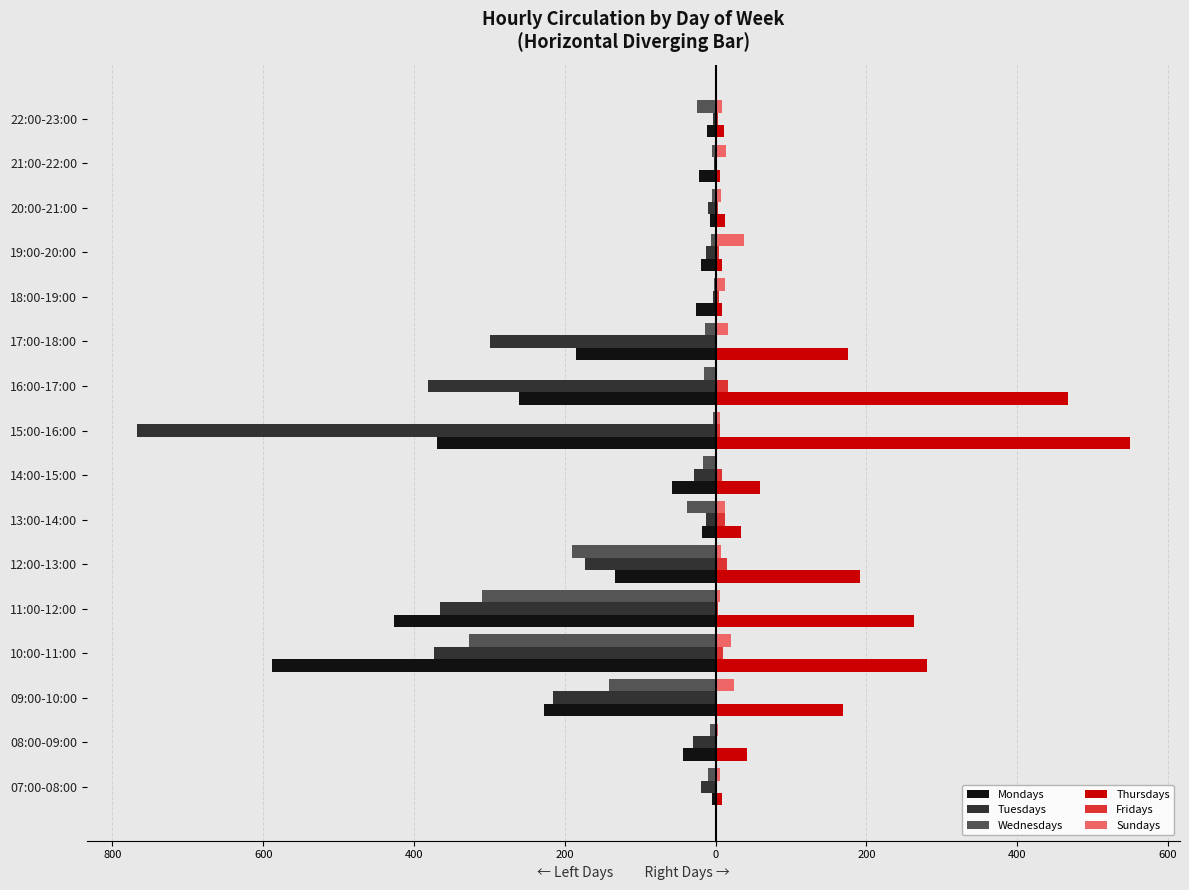

What are all the series names shown in the legend?

Mondays, Tuesdays, Wednesdays, Thursdays, Fridays, Sundays